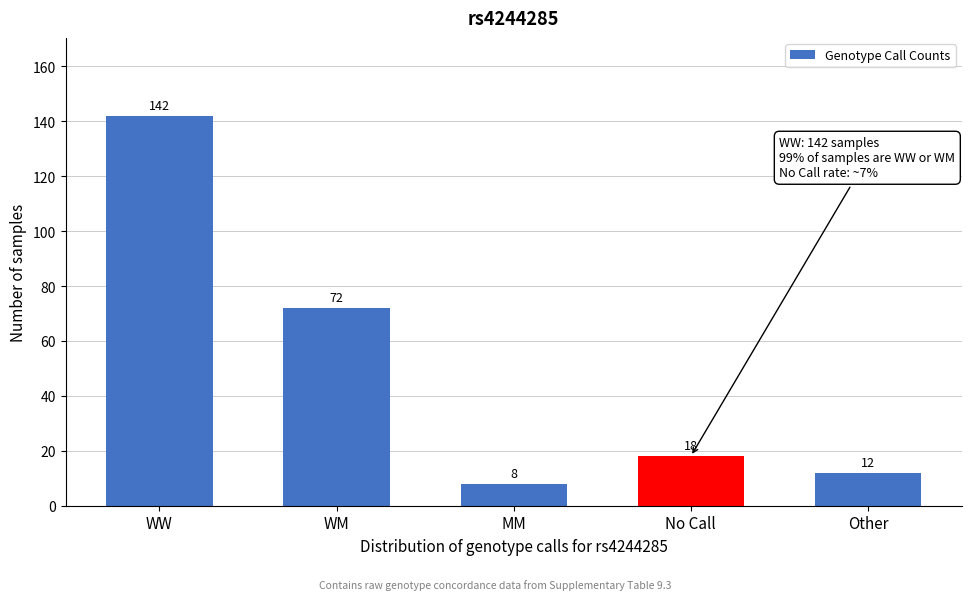

Reading left to right, what are all the values shown in this chart?

WW=142	WM=72	MM=8	No Call=18	Other=12